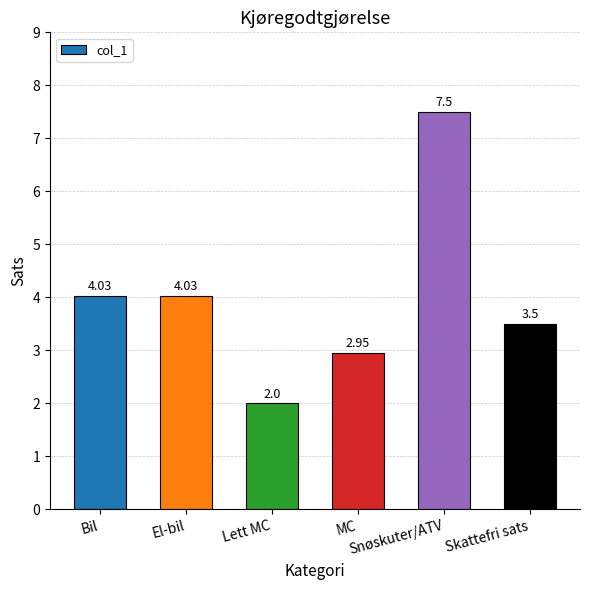

What is the difference between the maximum and minimum values?

5.5